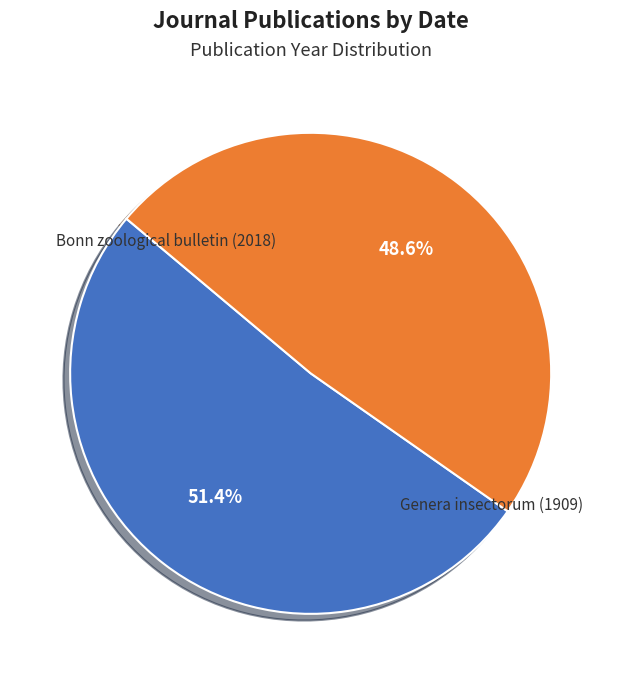

Which slice is the smallest?

Genera insectorum (1909)